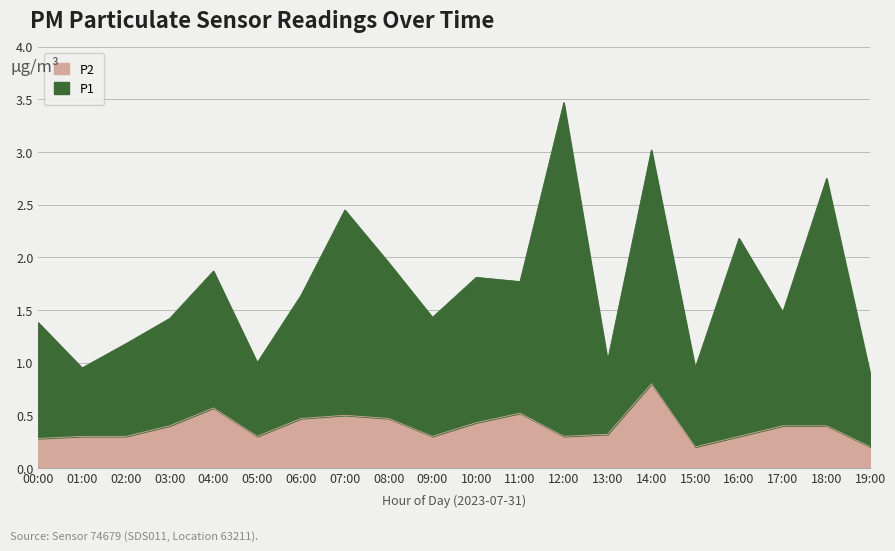

True or false: P2 and P1 cross at least once.

False